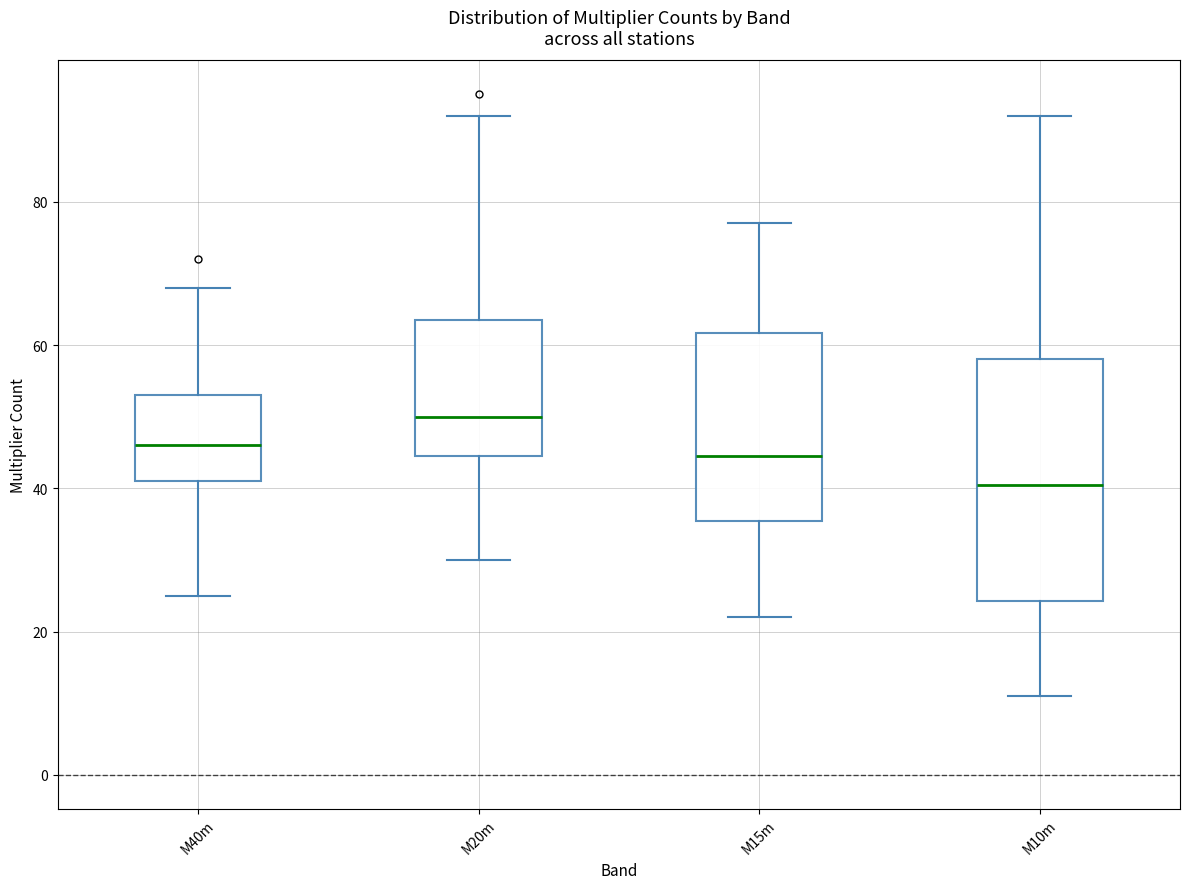

Where is the lower edge of the box for M20m on the y-axis? The values are not printed on the chart, so give them approximately, as read against the axis.

44